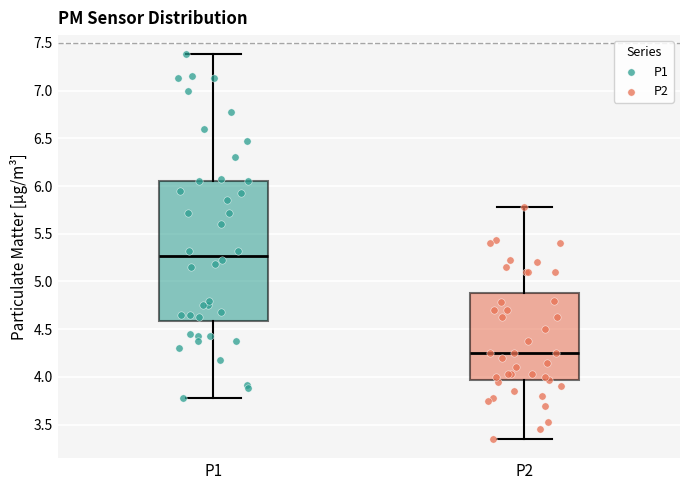

Reading left to right, read every box against the y-axis: the position of its median line, the range the box covers, and the ends of its whiskers. The values are not printed on the chart, so give them approximately, as read against the axis.

P1: median 5.25, box 4.60 to 6.05, whiskers 3.80 to 7.40
P2: median 4.25, box 3.95 to 4.90, whiskers 3.35 to 5.80